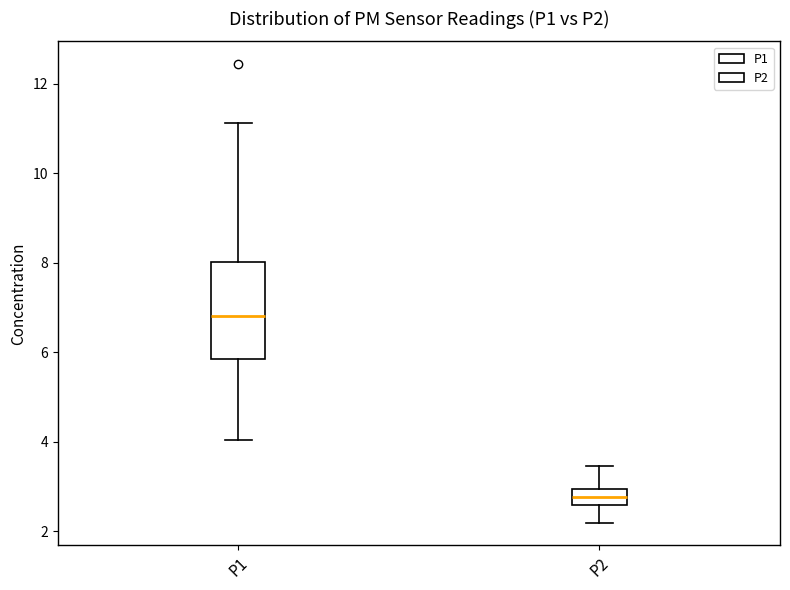

Which box has the lowest median line?

P2